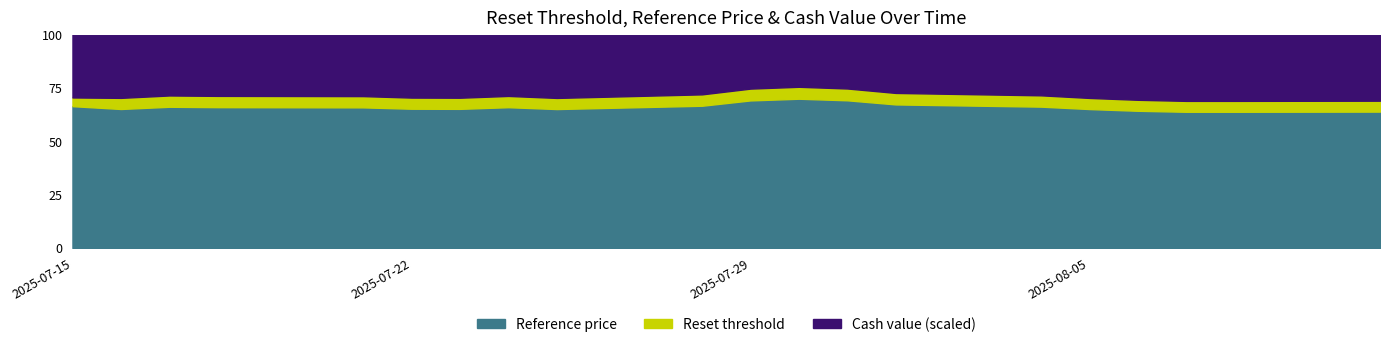

Between 2025-07-25 and 2025-08-05, which is larger?

2025-07-25